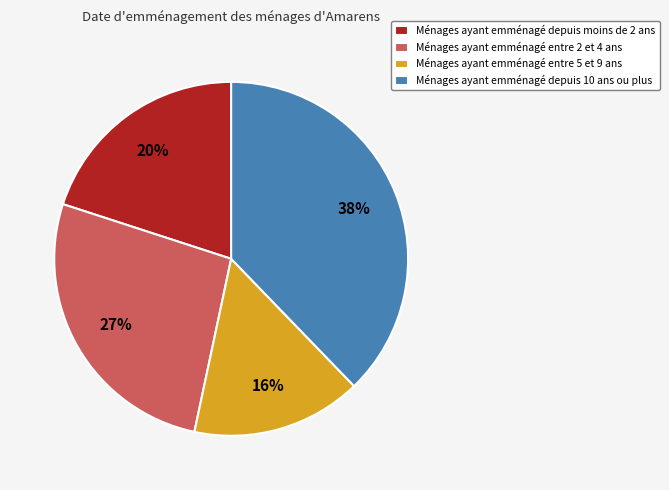

Which has a higher value, Ménages ayant emménagé depuis 10 ans ou plus or Ménages ayant emménagé depuis moins de 2 ans?

Ménages ayant emménagé depuis 10 ans ou plus